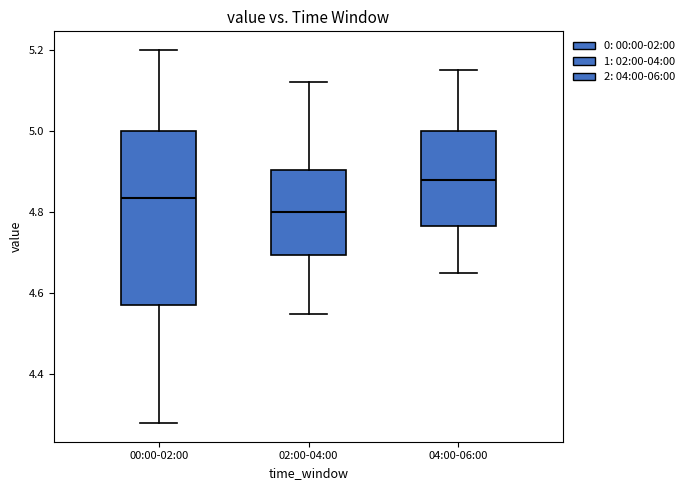

Reading left to right, transcribe this box plot: for each box, give where its median line is, the range the box spans, and where its two whiskers end, as read against the y-axis. The values are not printed on the chart, so give them approximately, as read against the axis.

00:00-02:00: median 4.84, box 4.58 to 5.00, whiskers 4.28 to 5.20
02:00-04:00: median 4.80, box 4.70 to 4.90, whiskers 4.56 to 5.12
04:00-06:00: median 4.88, box 4.76 to 5.00, whiskers 4.66 to 5.16